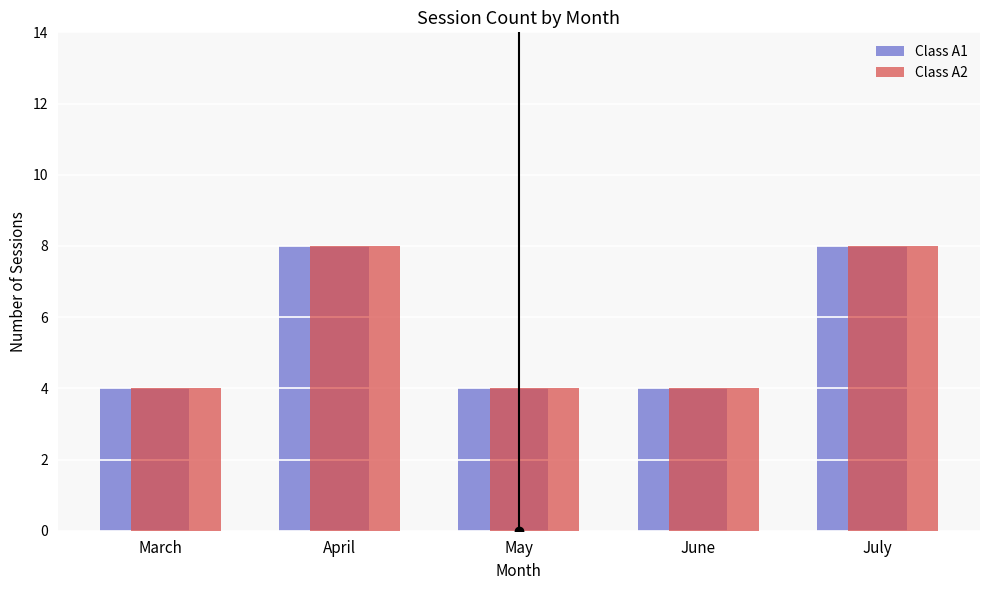

What is the difference between the second highest and second lowest values in the Class A1 series?

4